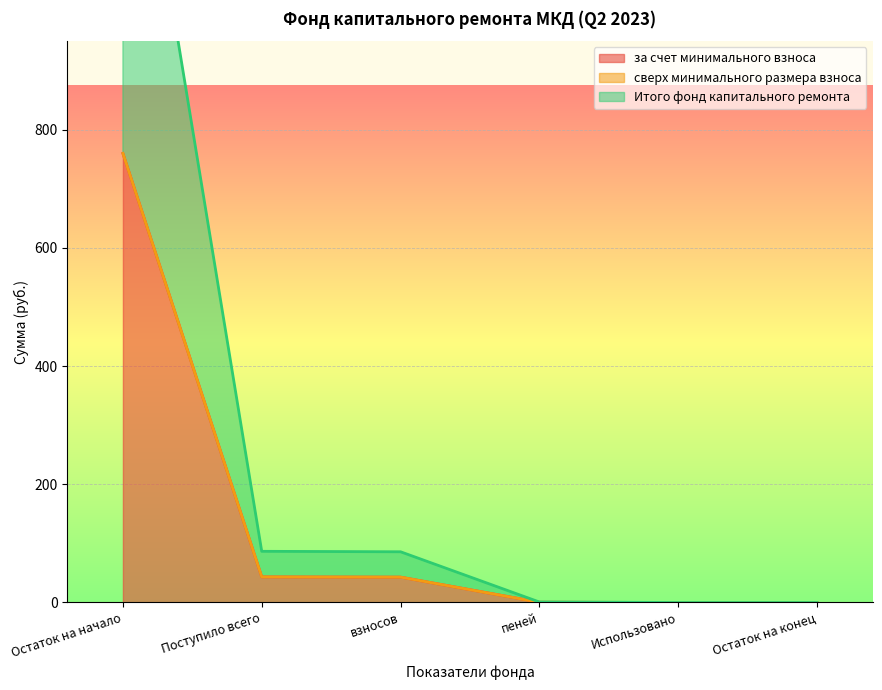

How many lines are shown in the chart?

2